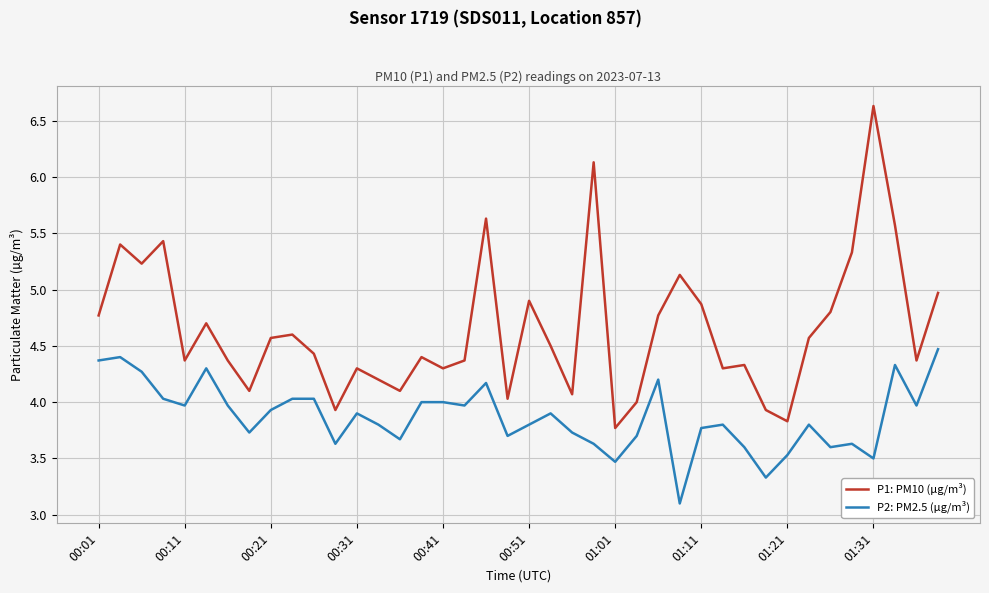

Reading right to left, extract all data points from this chart.

P1: PM10 (µg/m³): 5.0	4.4	5.6	6.6	5.3	4.8	4.6	3.8	3.9	4.3	4.3	4.9	5.1	4.8	4.0	3.8	6.1	4.1	4.5	4.9	4.0	5.6	4.4	4.3	4.4	4.1	4.2	4.3	3.9	4.4	4.6	4.6	4.1	4.4	4.7	4.4	5.4	5.2	5.4	4.8
P2: PM2.5 (µg/m³): 4.5	4.0	4.3	3.5	3.6	3.6	3.8	3.5	3.3	3.6	3.8	3.8	3.1	4.2	3.7	3.5	3.6	3.7	3.9	3.8	3.7	4.2	4.0	4.0	4.0	3.7	3.8	3.9	3.6	4.0	4.0	3.9	3.7	4.0	4.3	4.0	4.0	4.3	4.4	4.4